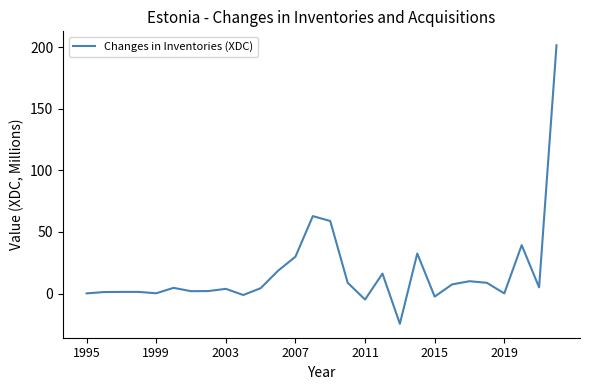

What is the maximum value shown in the chart?

201.7